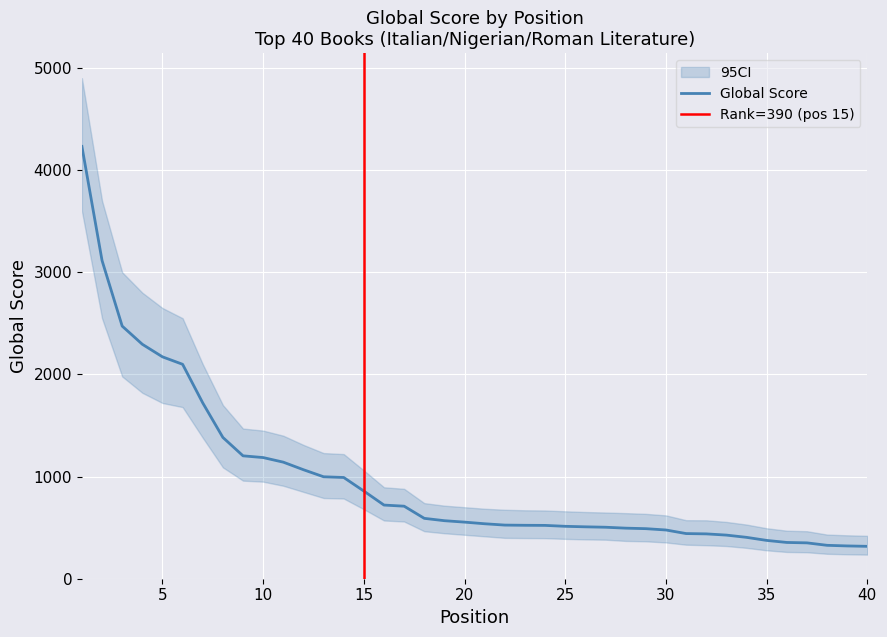

What is the change in value from 1 to 17?

-3522